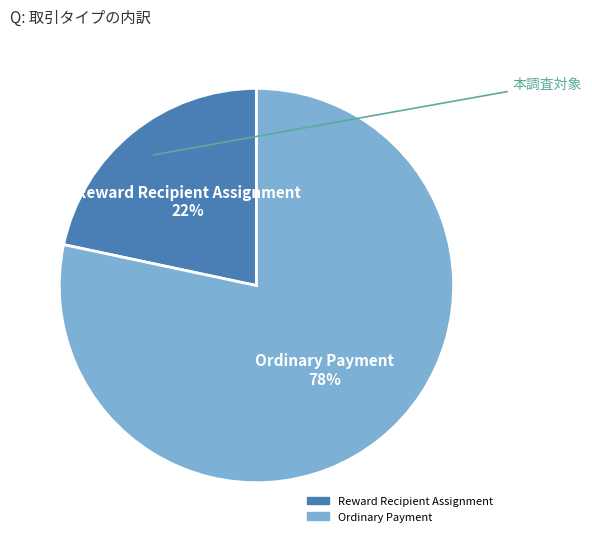

To the nearest percent, what is the average slice percentage?

50%